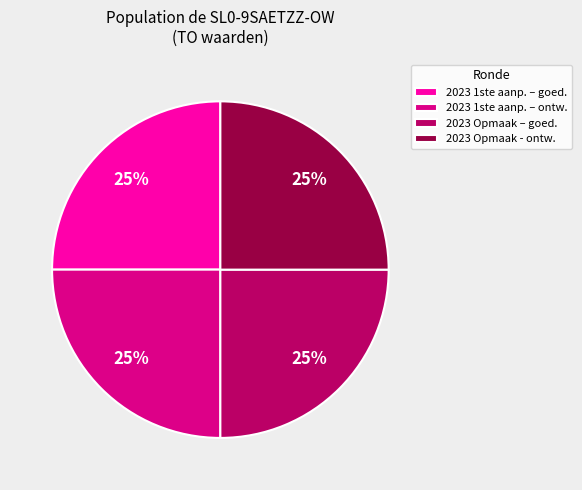

Is it true that 2023 1ste aanp. – goed. is 25% of the pie?

True